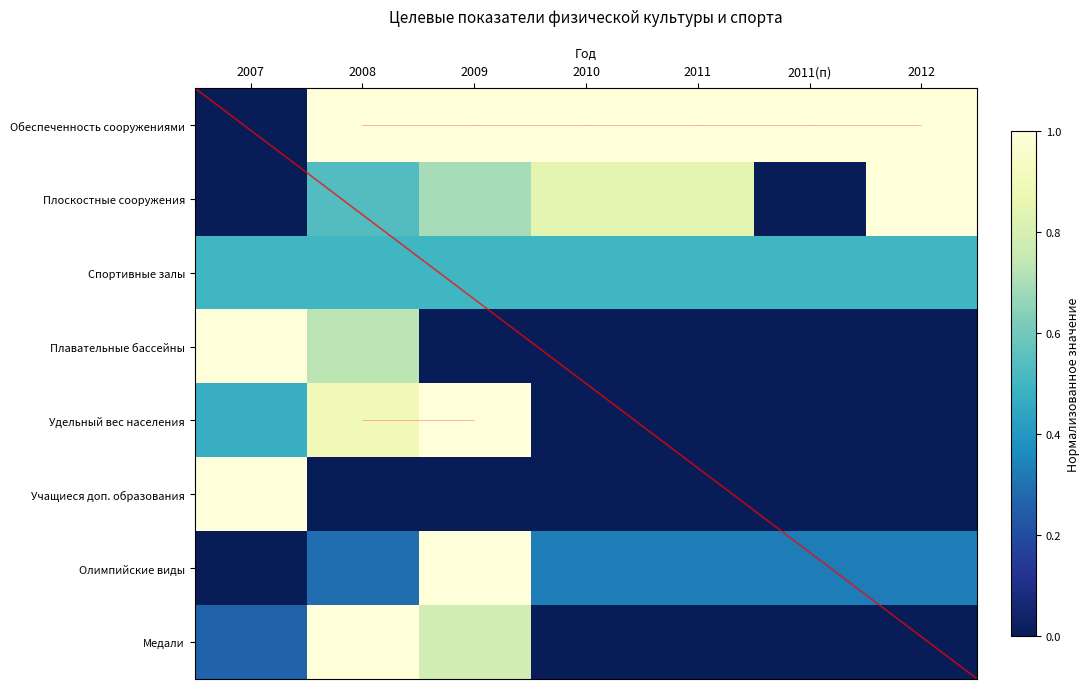

At which category does the chart reach its peak across all series?

2008